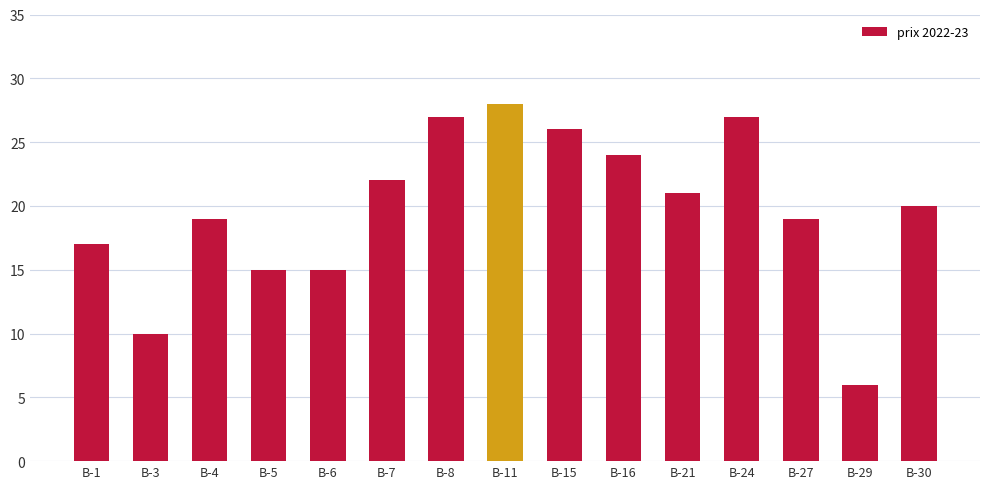

What is the difference between the second highest and minimum values?

21